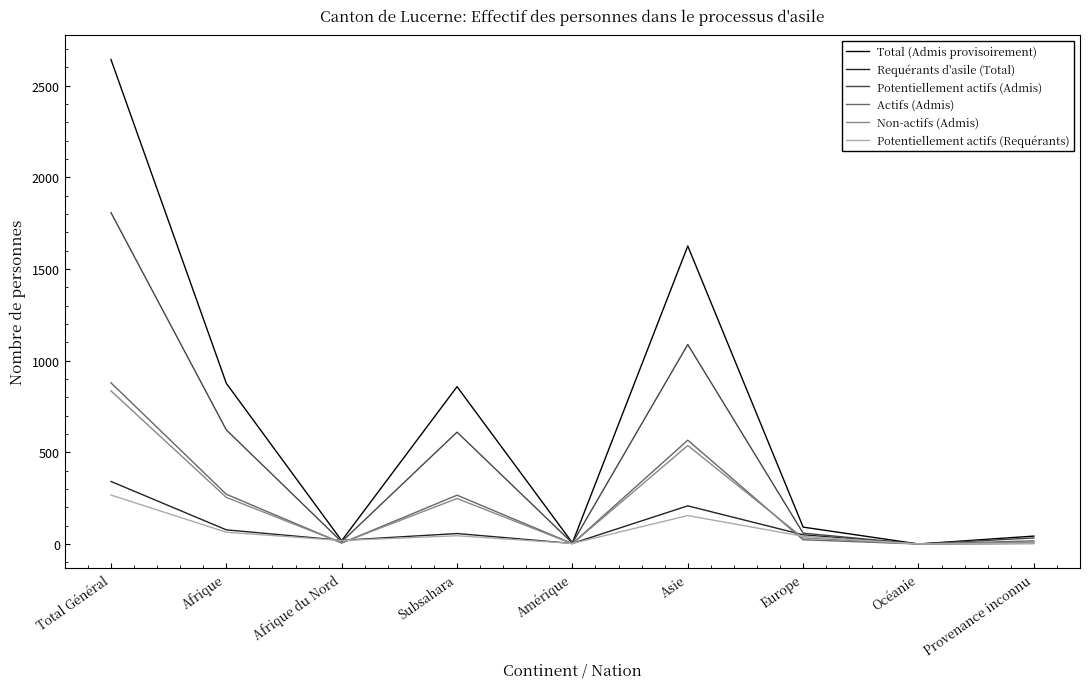

What is the total value across all series at Amérique?

20